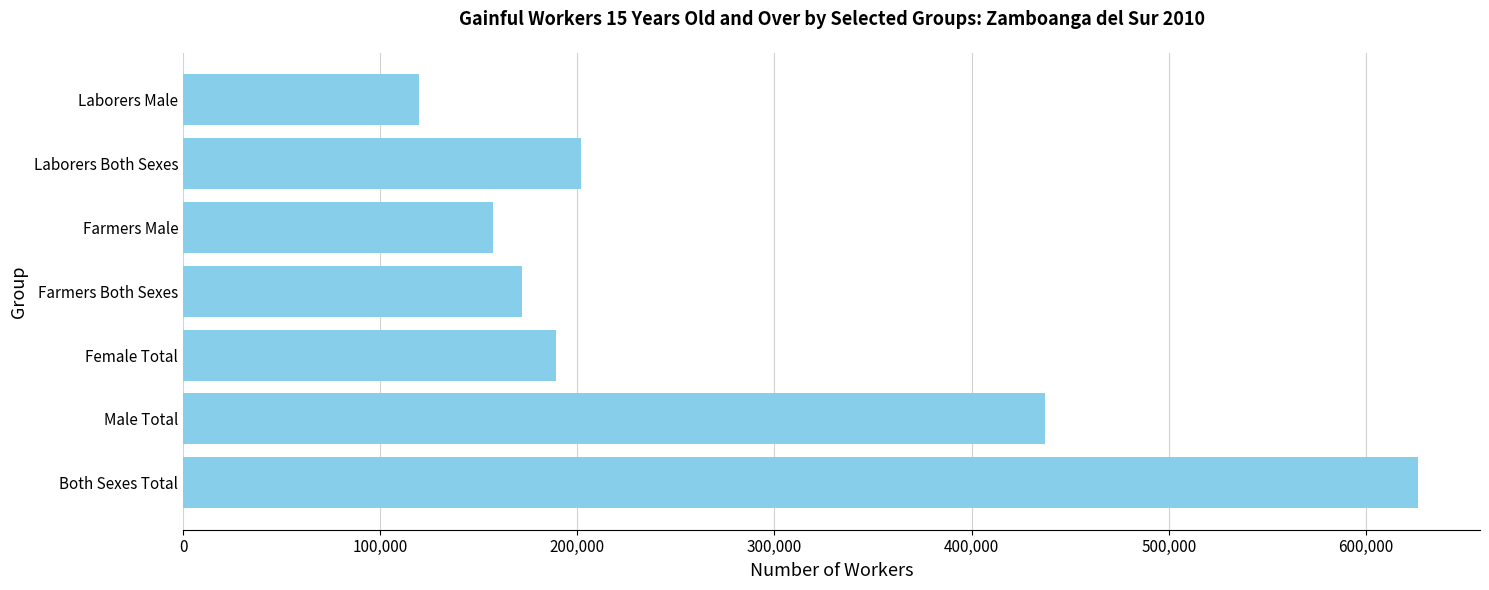

Reading bottom to top, extract all data points from this chart.

Both Sexes Total=626570	Male Total=437335	Female Total=189235	Farmers Both Sexes=172000	Farmers Male=157148	Laborers Both Sexes=201865	Laborers Male=119756